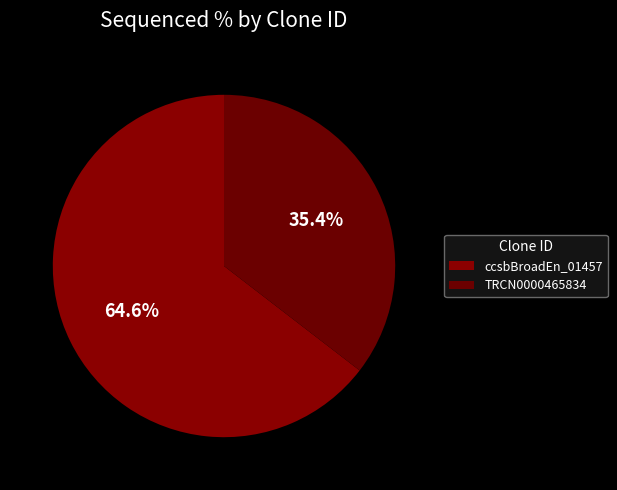

How many slices are in this pie chart?

2